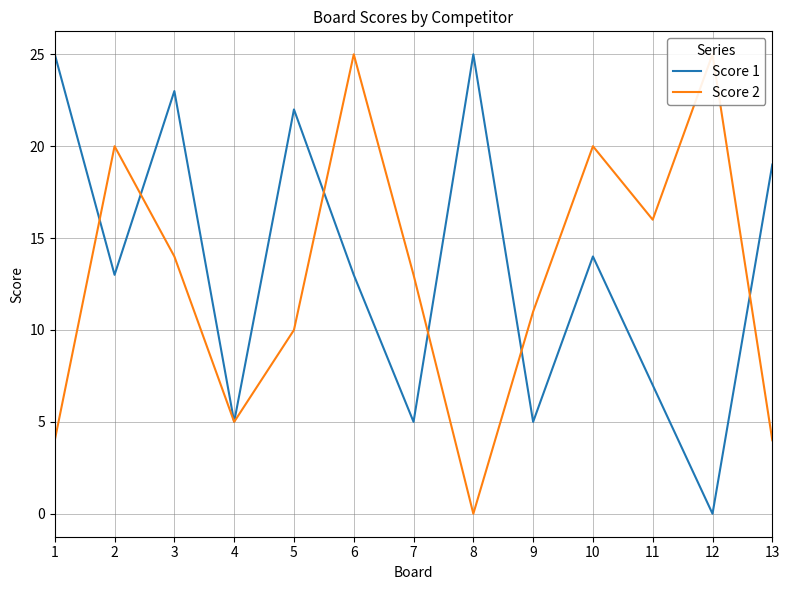

At which label does Score 2 first exceed 13?

2